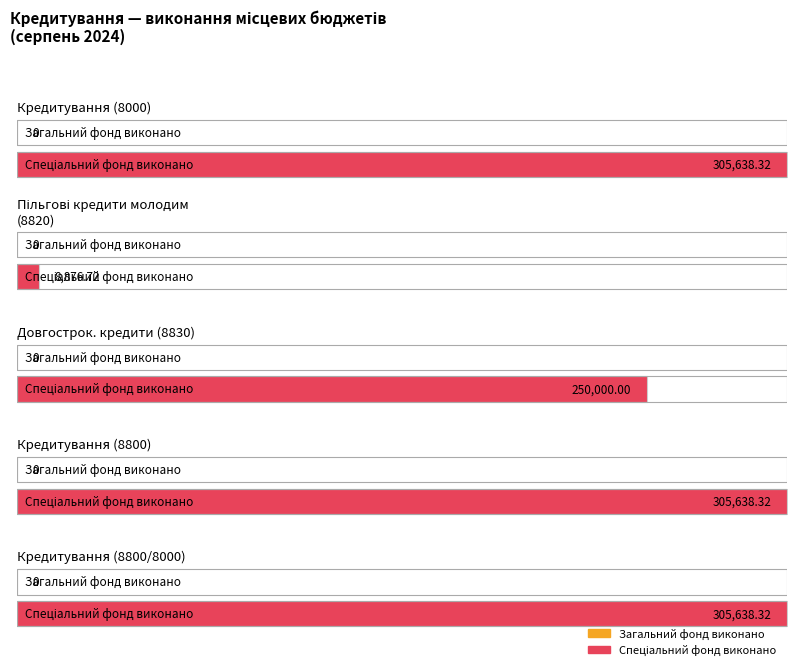

The value of затверджено розписом на звітний рік (Загальний фонд) at Довгострокові кредити (8830) is 0.0. True or false?

True